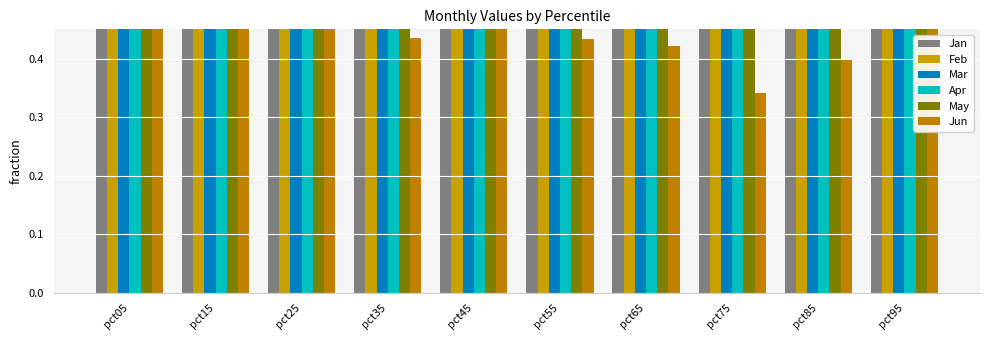

What is the maximum value shown in the chart?

2.8